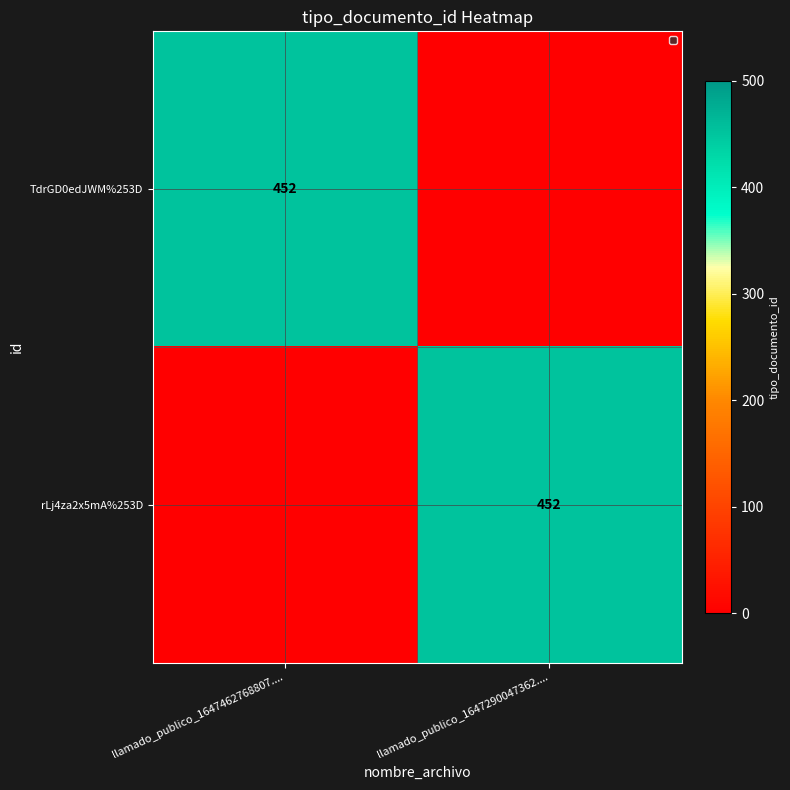

How many data points does each series have?

2